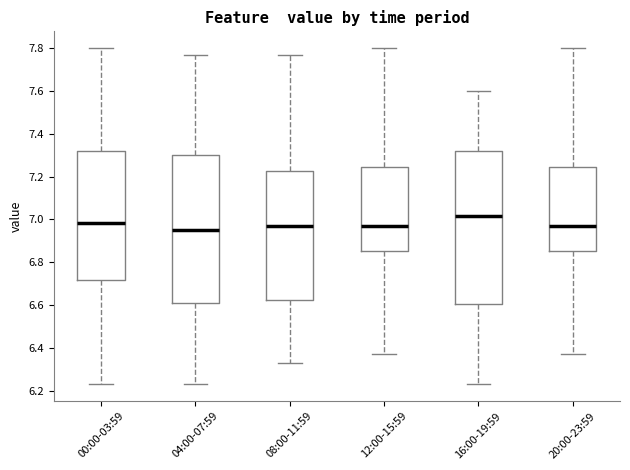

Reading left to right, transcribe this box plot: for each box, give where its median line is, the range the box spans, and where its two whiskers end, as read against the y-axis. The values are not printed on the chart, so give them approximately, as read against the axis.

00:00-03:59: median 6.98, box 6.72 to 7.32, whiskers 6.24 to 7.80
04:00-07:59: median 6.96, box 6.60 to 7.30, whiskers 6.24 to 7.78
08:00-11:59: median 6.98, box 6.62 to 7.22, whiskers 6.34 to 7.78
12:00-15:59: median 6.98, box 6.86 to 7.24, whiskers 6.38 to 7.80
16:00-19:59: median 7.02, box 6.60 to 7.32, whiskers 6.24 to 7.60
20:00-23:59: median 6.98, box 6.86 to 7.24, whiskers 6.38 to 7.80